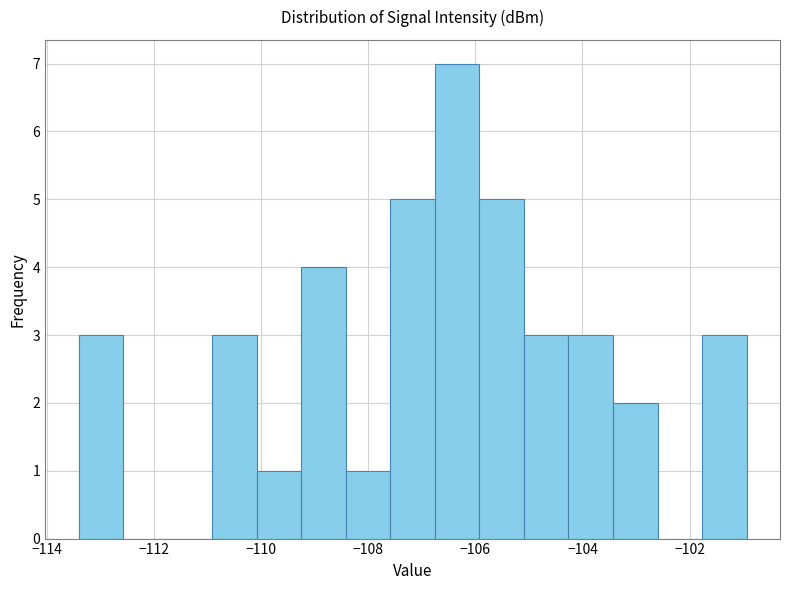

Over which range of the x-axis is the bar tallest?

-106.8 to -106.0